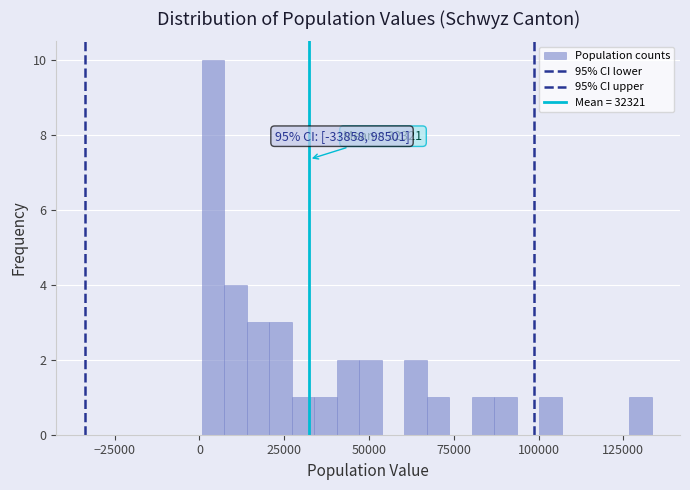

Read against the x-axis, roughly where is the centre of the tallest bar?

5000